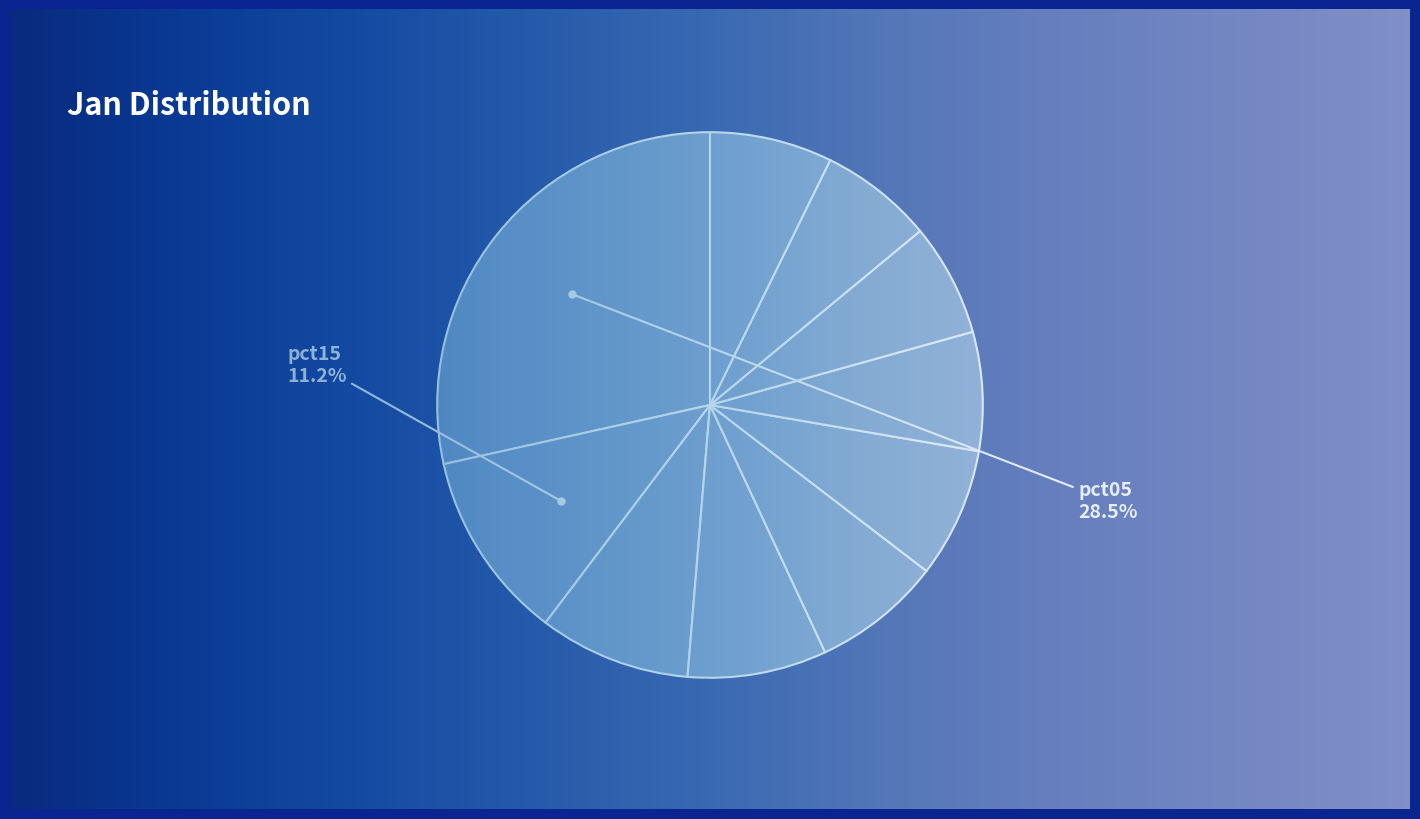

Count the number of slices in the pie.

10